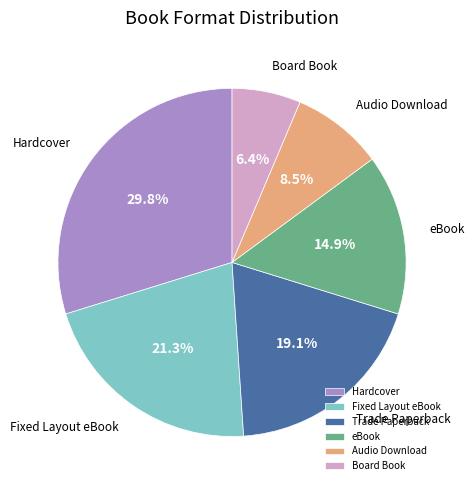

Rank the categories by value from lowest to highest.

Board Book, Audio Download, eBook, Trade Paperback, Fixed Layout eBook, Hardcover